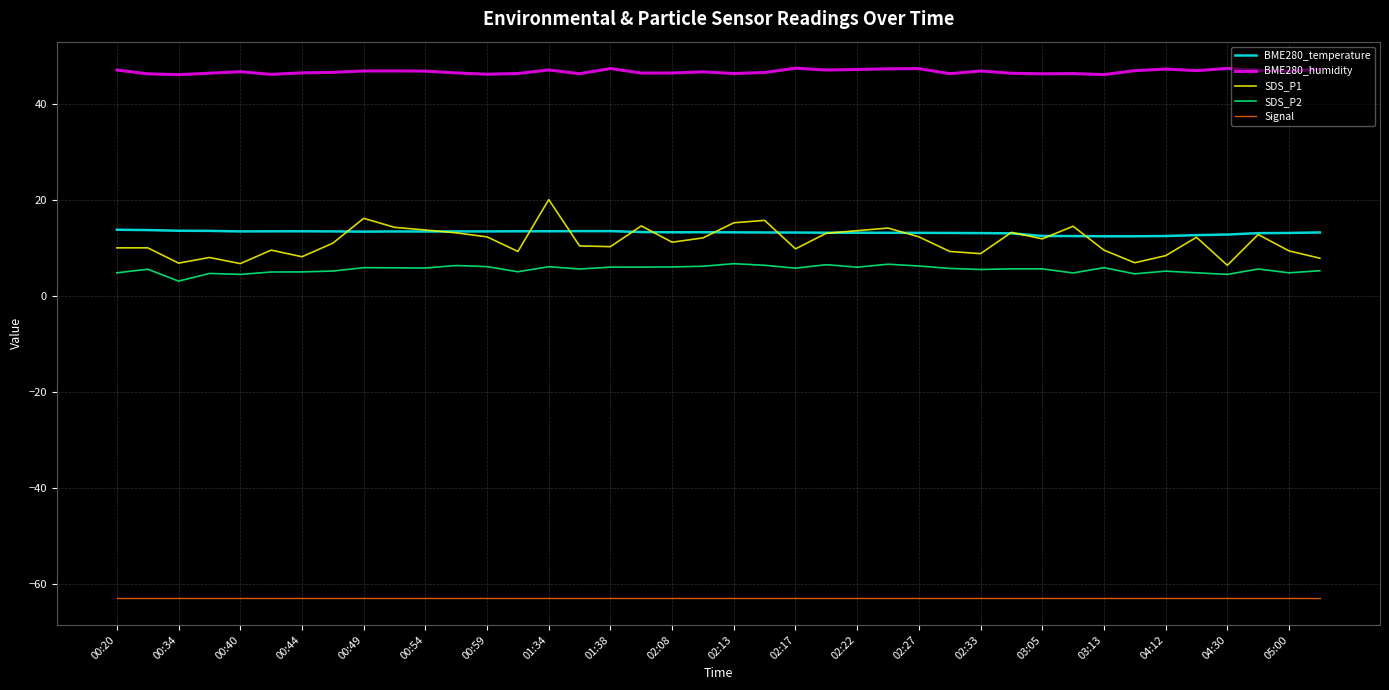

True or false: Signal and SDS_P2 cross at least once.

False